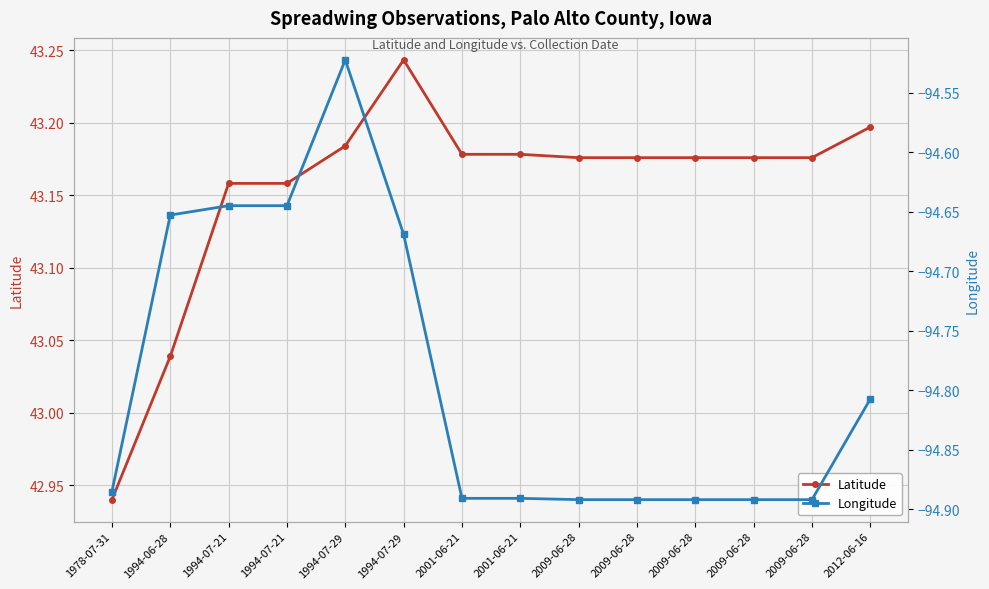

What is the minimum value shown in the chart?

-94.9